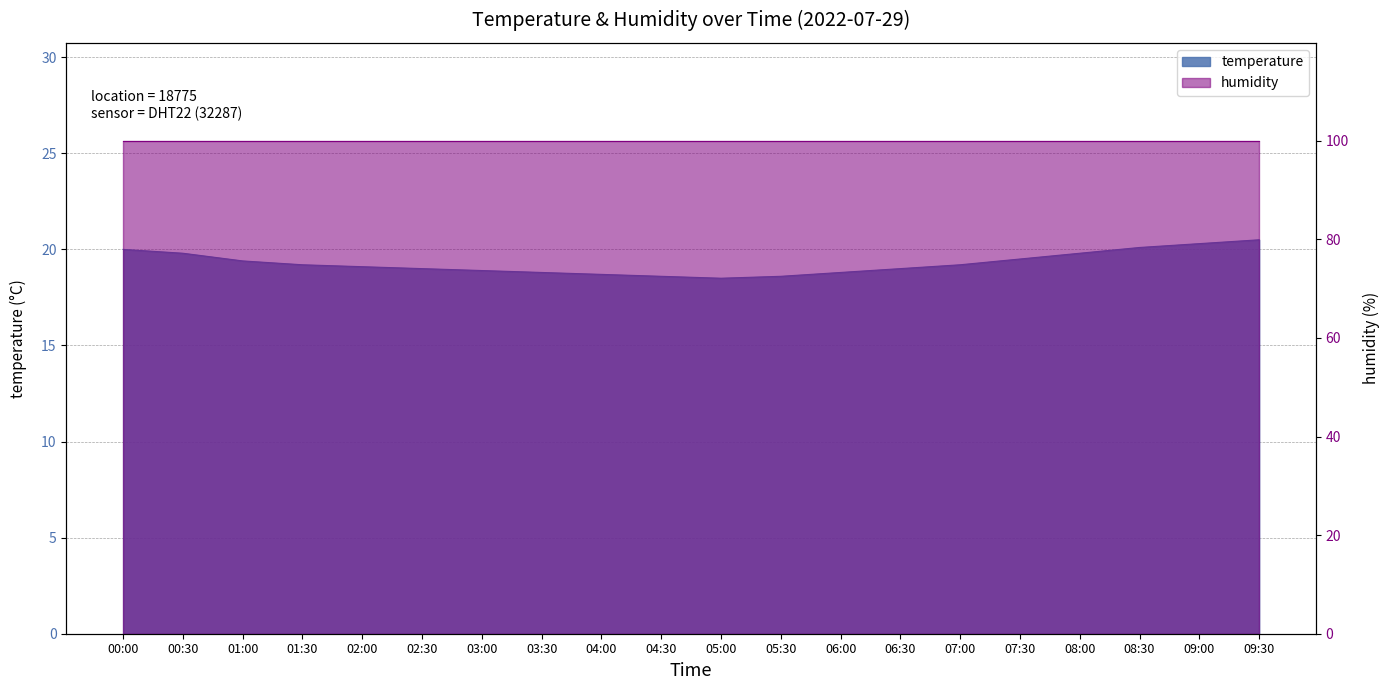

What is the label of the 8th point from the right?

06:00